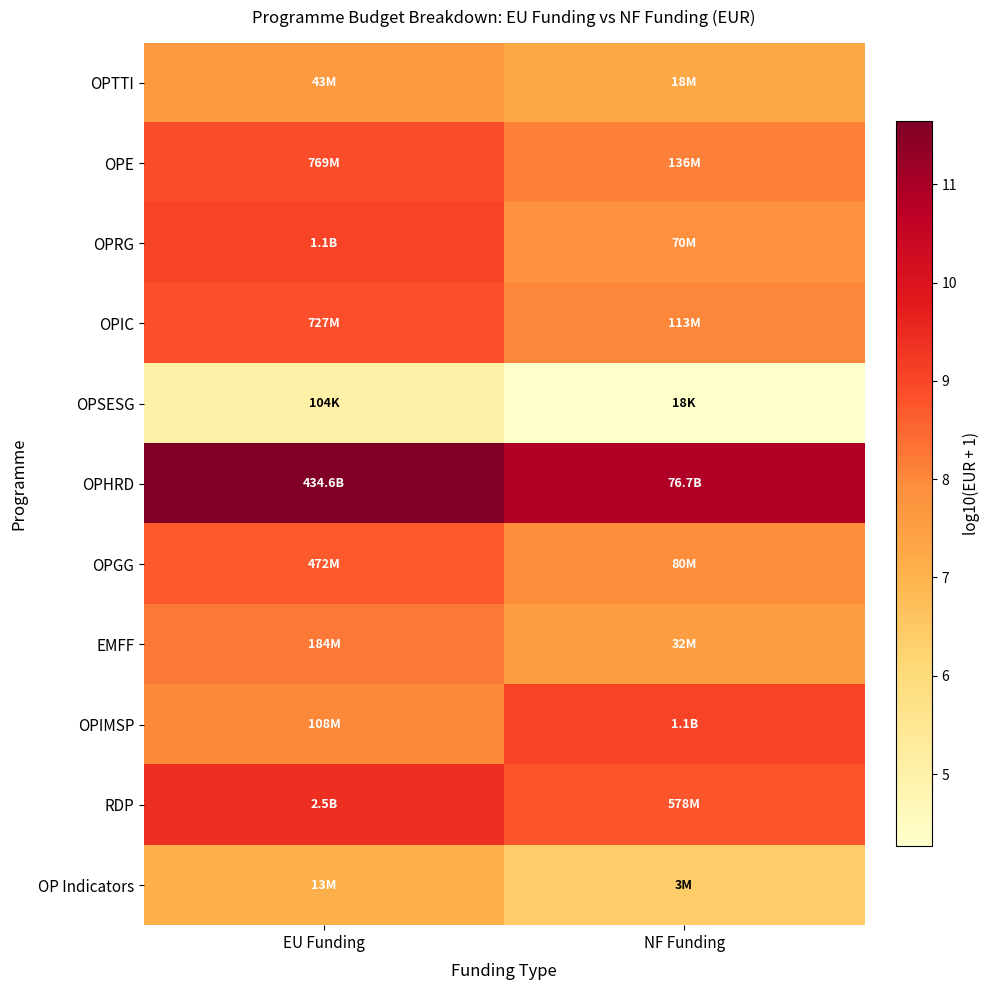

Reading right to left, extract all data points from this chart.

OPTTI: NF Funding=7.3	EU Funding=7.6
OPE: NF Funding=8.1	EU Funding=8.9
OPRG: NF Funding=7.8	EU Funding=9.0
OPIC: NF Funding=8.1	EU Funding=8.9
OPSESG: NF Funding=4.3	EU Funding=5.0
OPHRD: NF Funding=10.9	EU Funding=11.6
OPGG: NF Funding=7.9	EU Funding=8.7
EMFF: NF Funding=7.5	EU Funding=8.3
OPIMSP: NF Funding=9.0	EU Funding=8.0
RDP: NF Funding=8.8	EU Funding=9.4
OP Indicators: NF Funding=6.4	EU Funding=7.1